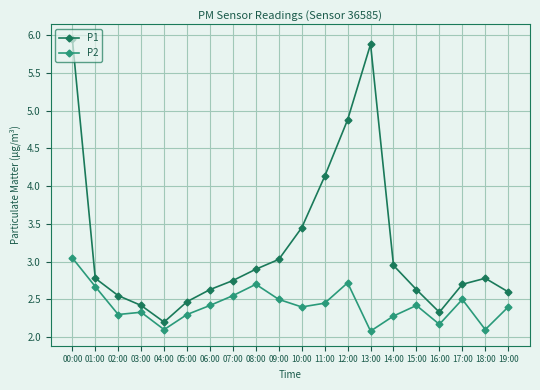

List the series in order of their overall mean, highest first.

P1, P2